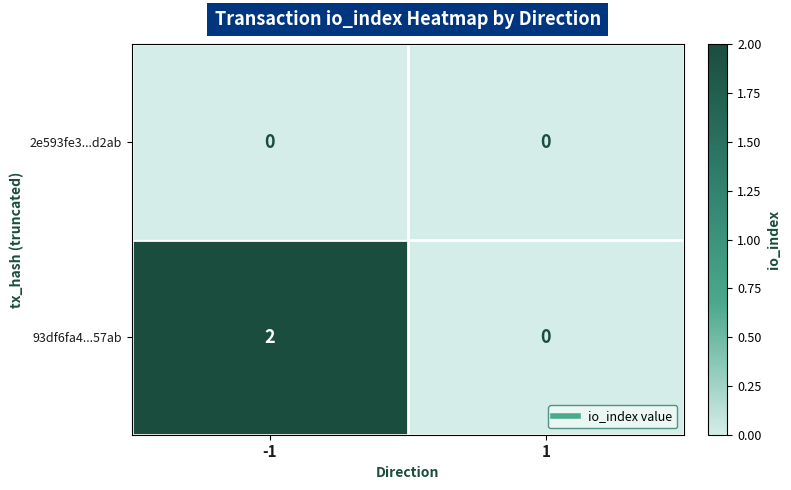

Reading left to right, list all the values displayed in this chart.

2e593fe3...d2ab: -1=0	1=0
93df6fa4...57ab: -1=2	1=0